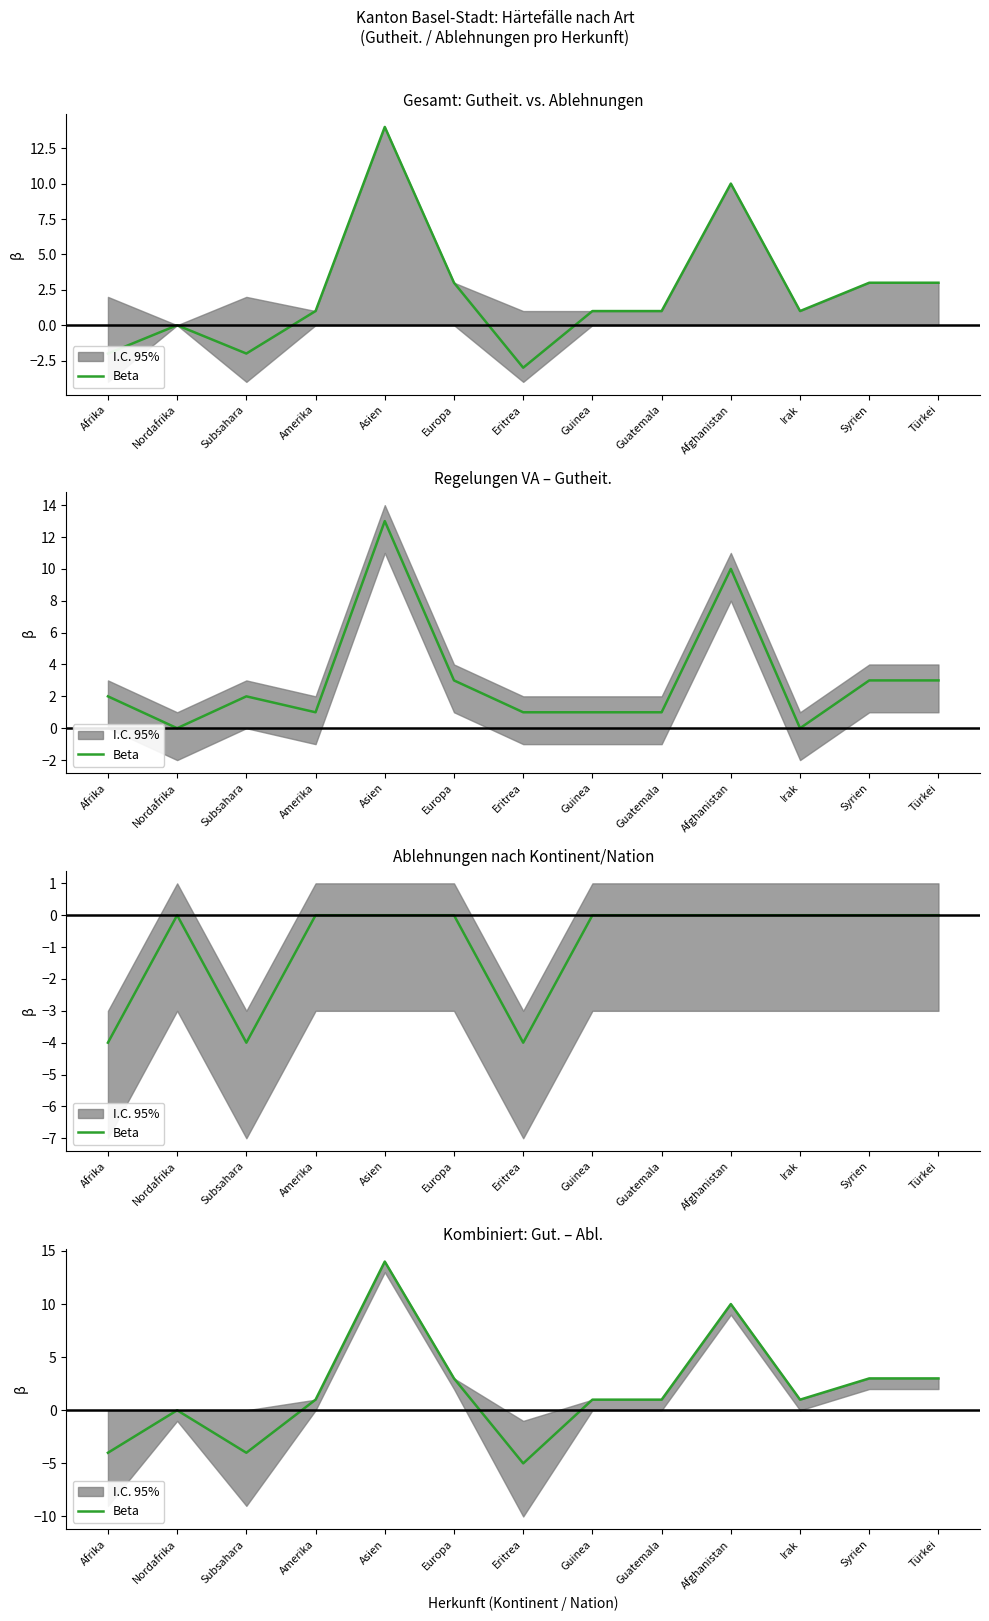

How many interior local peaks (higher than both neighbors) does the data have?

3